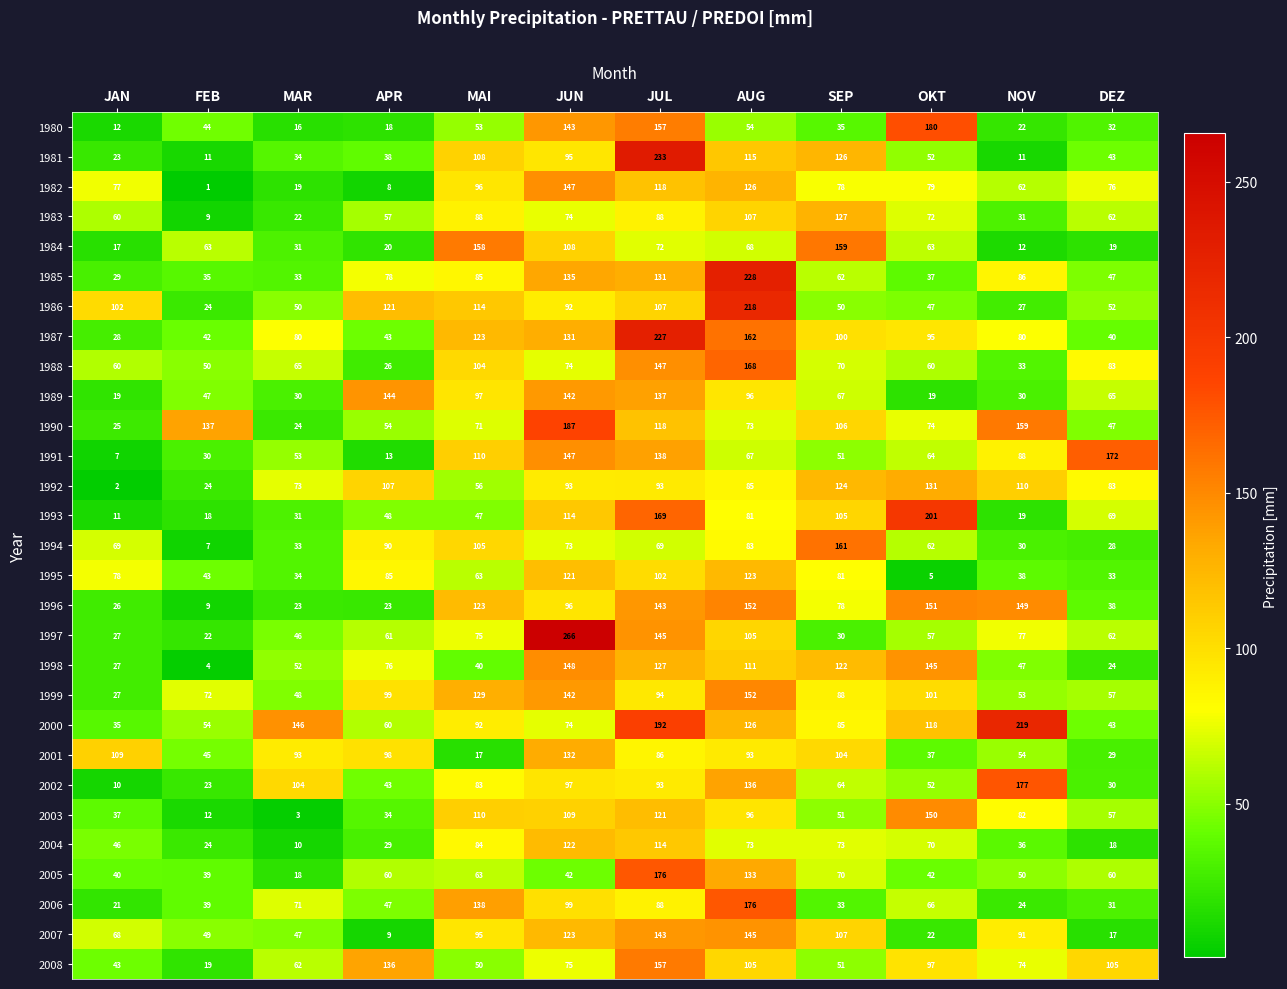

What is the total value across all series at JAN?

1135